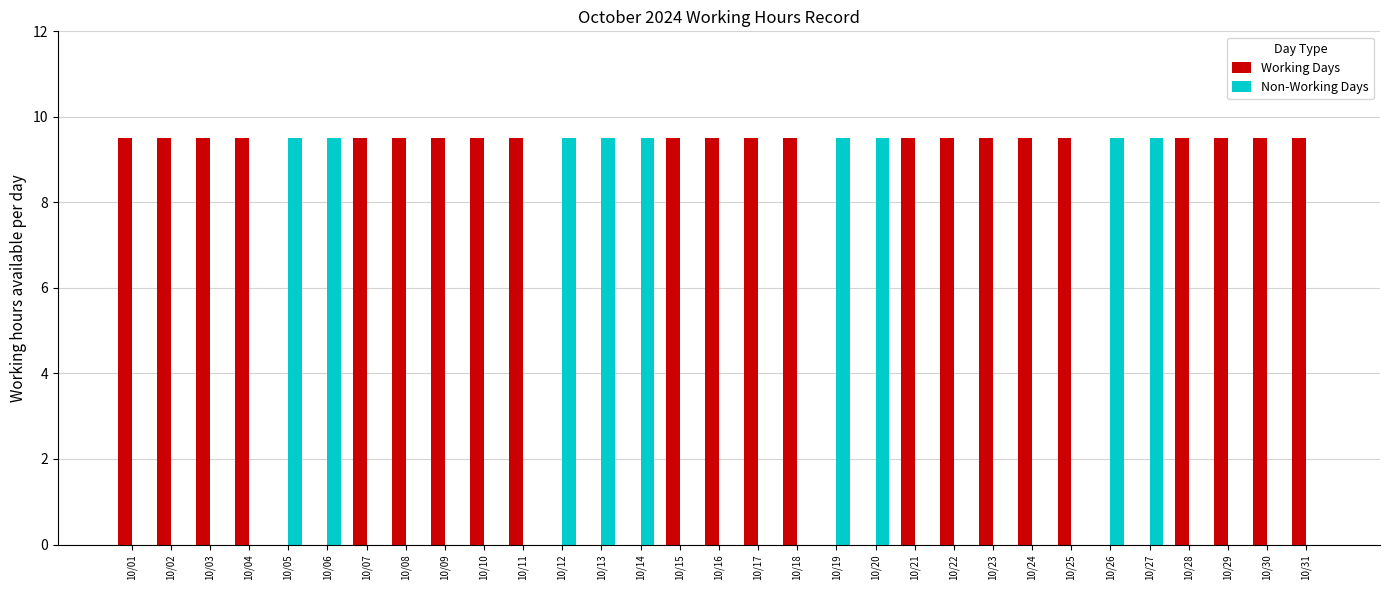

What are all the series names shown in the legend?

Working Days, Non-Working Days